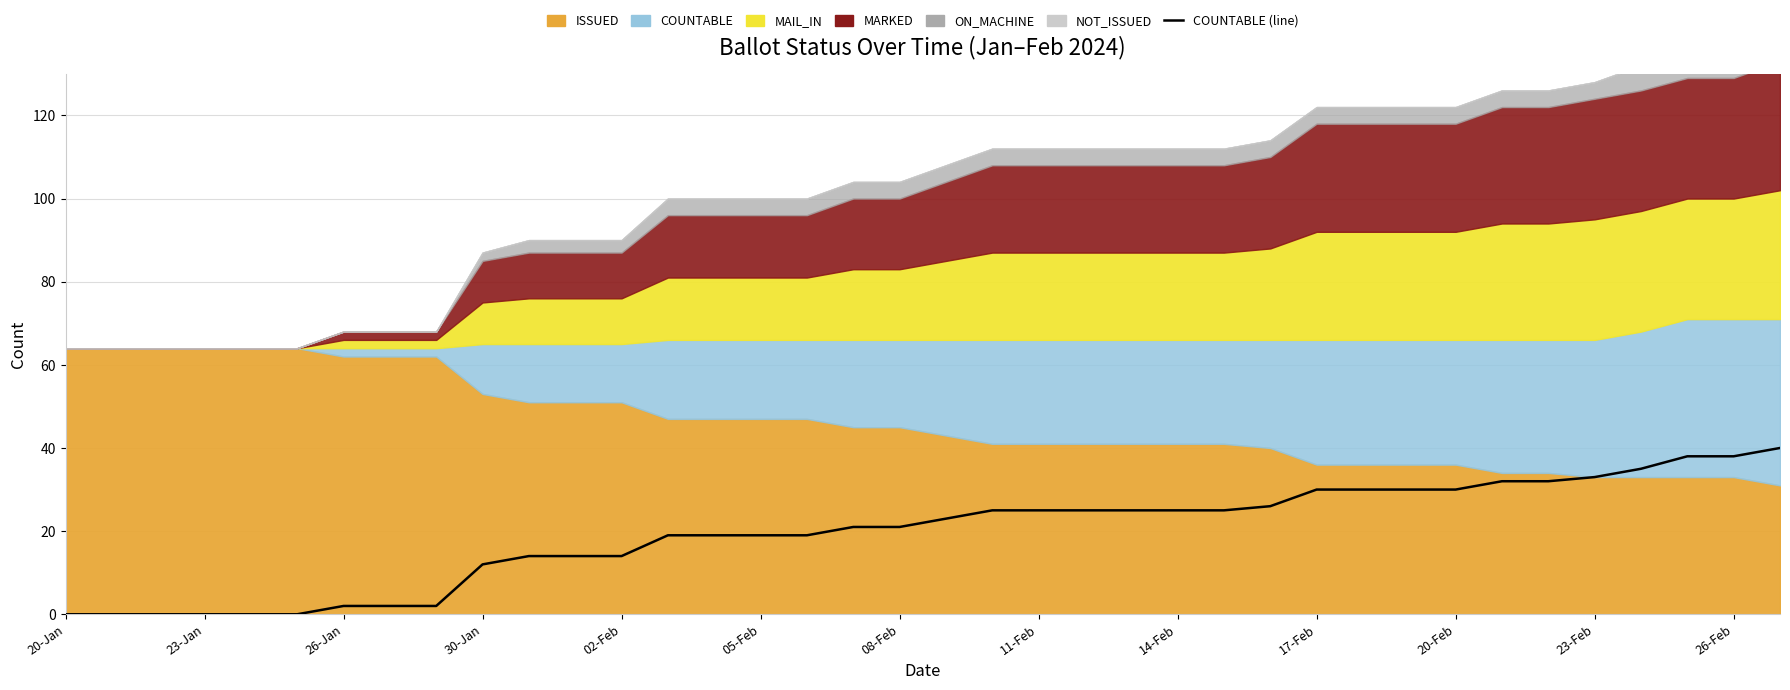

How many data points are less than 23?

19